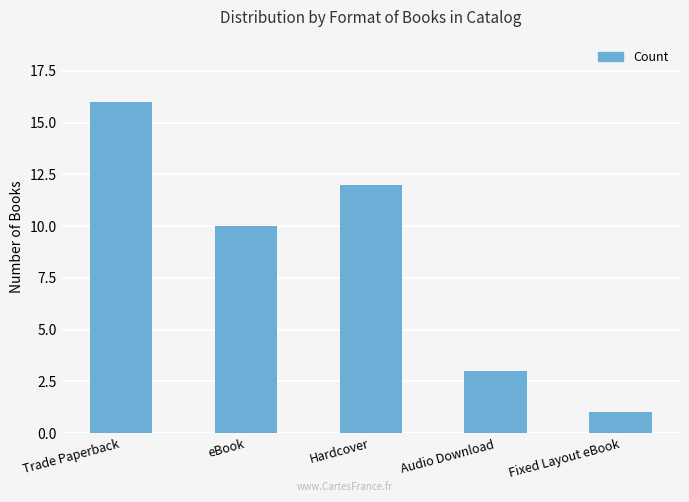

What is the greatest value displayed?

16